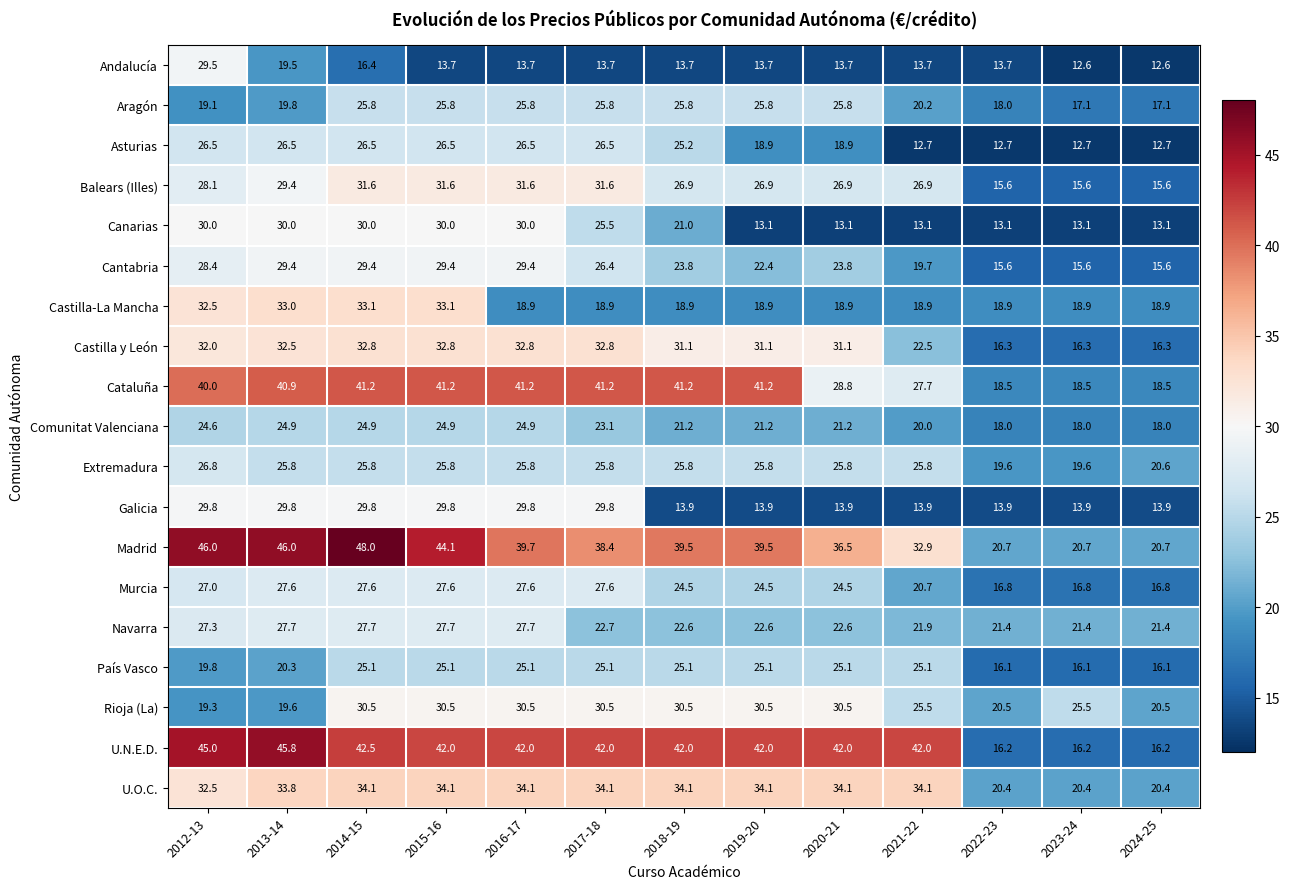

What is the difference between the maximum and second lowest values in the Andalucía series?

16.9